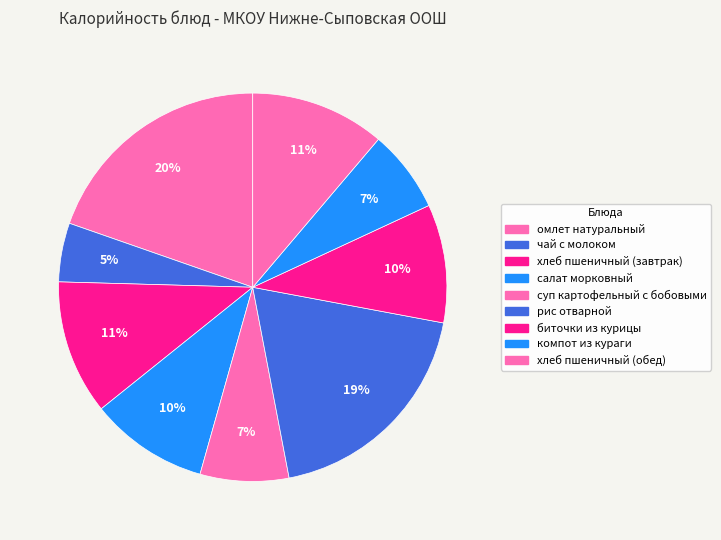

How many segments does this pie chart have?

9